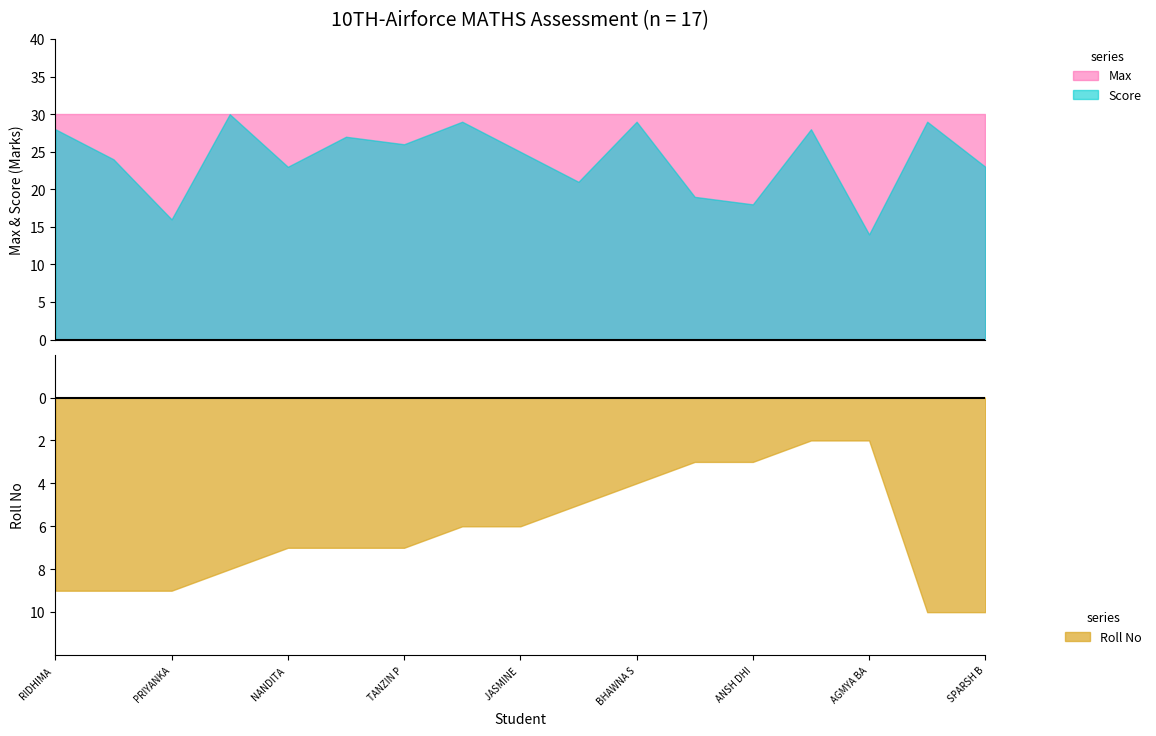

What is the minimum value for Roll No?

2